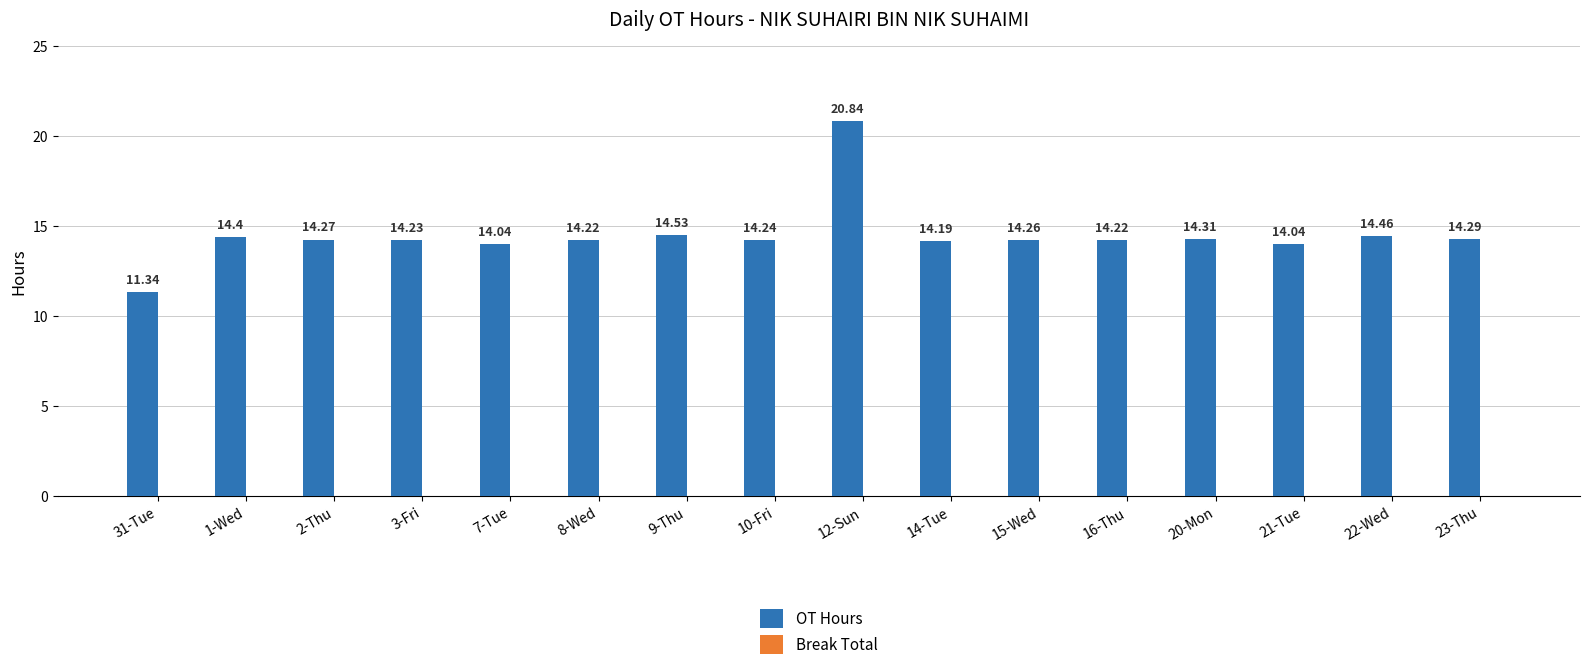

Which has a higher value, 12-Sun or 3-Fri?

12-Sun